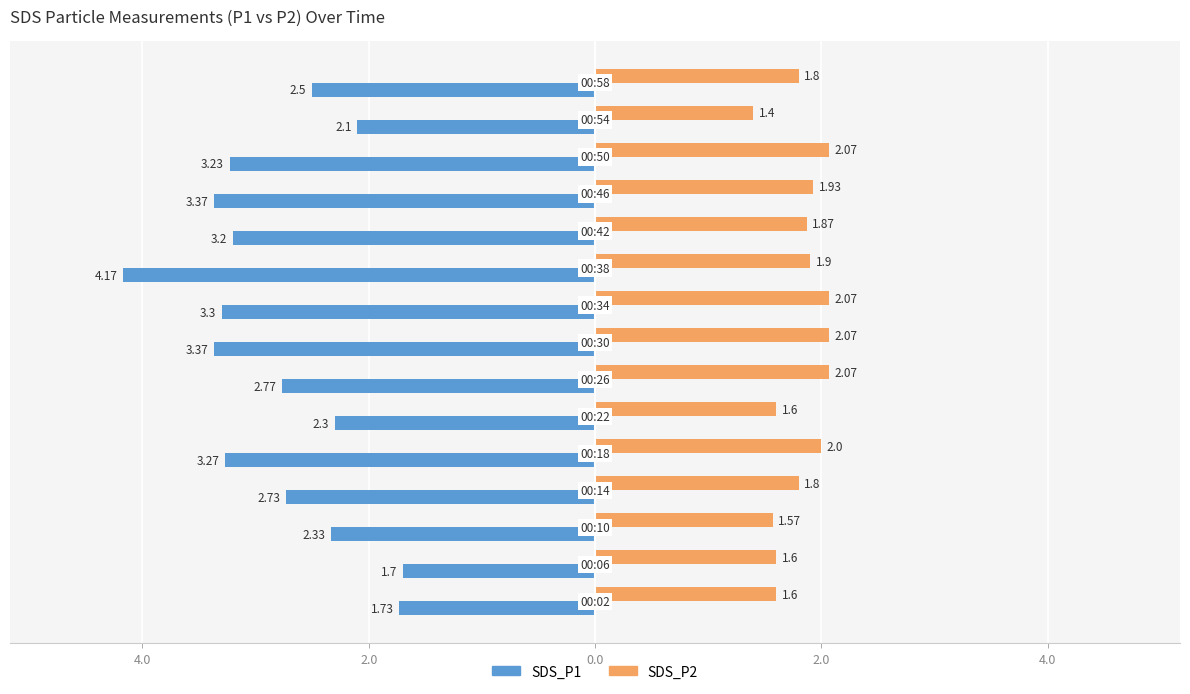

What is the difference between the second highest and second lowest values in the SDS_P2 series?

0.5